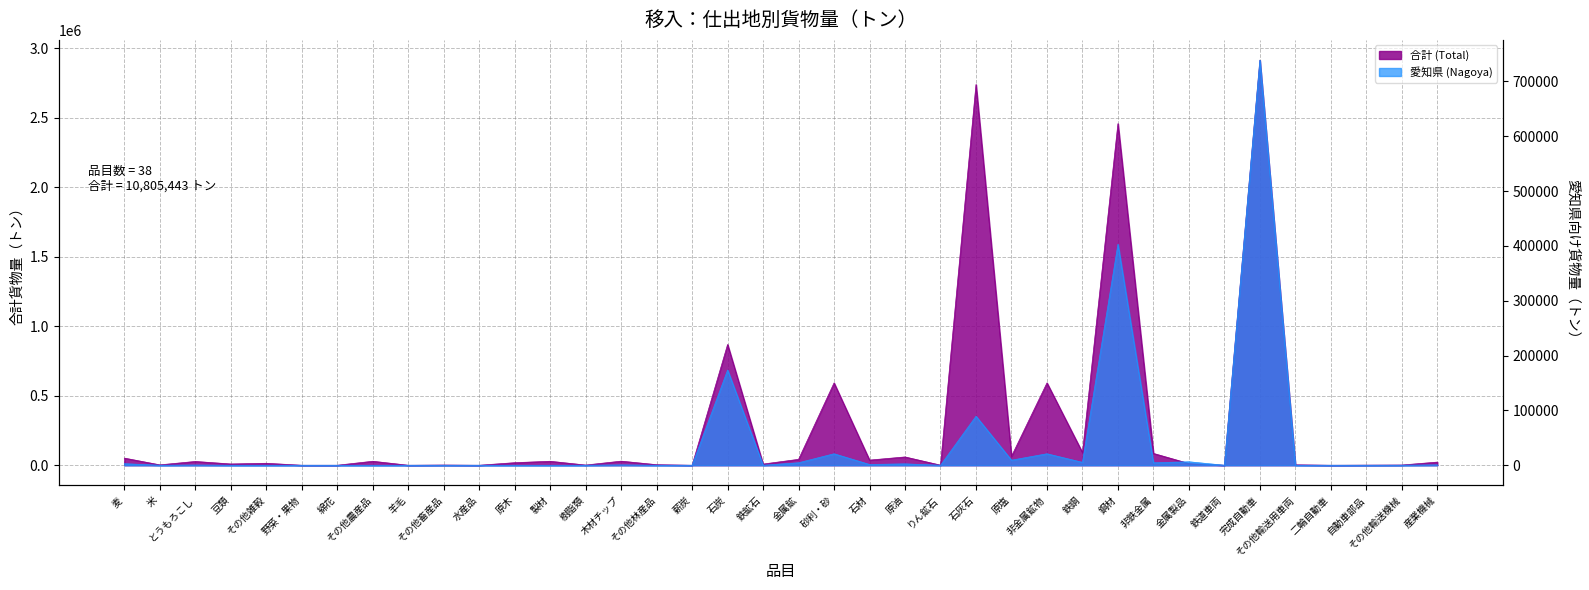

What are all the series names shown in the legend?

合計 (Total), 愛知県 (Nagoya)